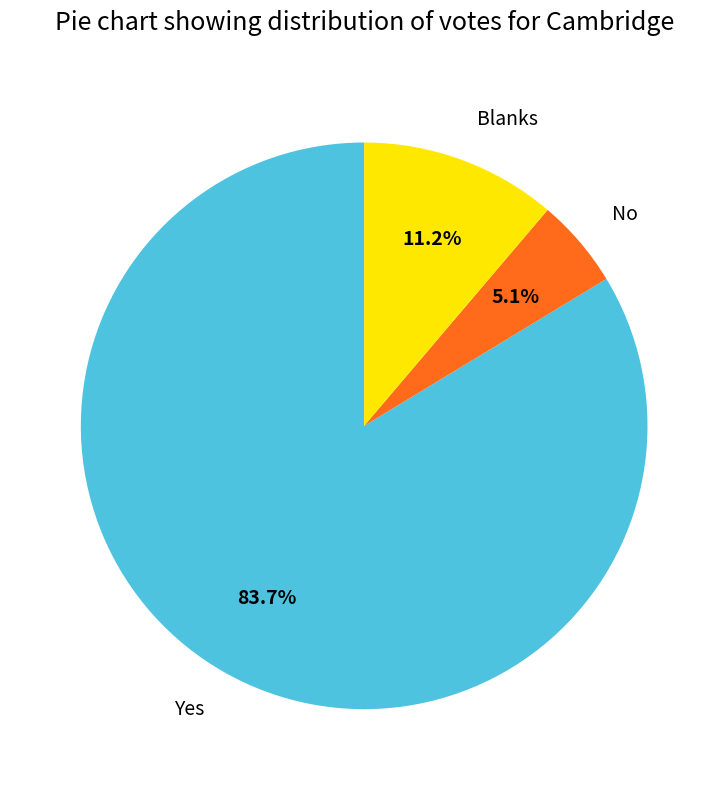

Does any single category account for the majority?

Yes